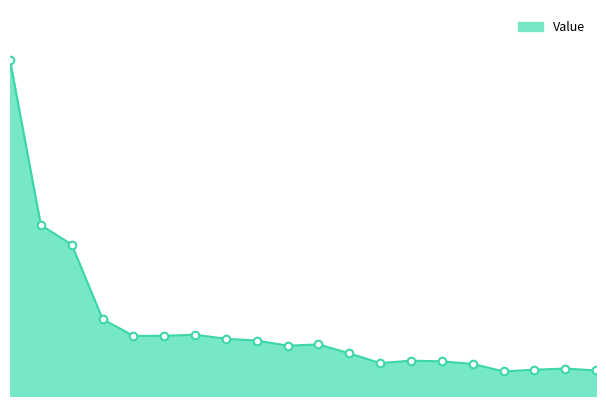

Is this an area chart (filled region under the line)?

Yes